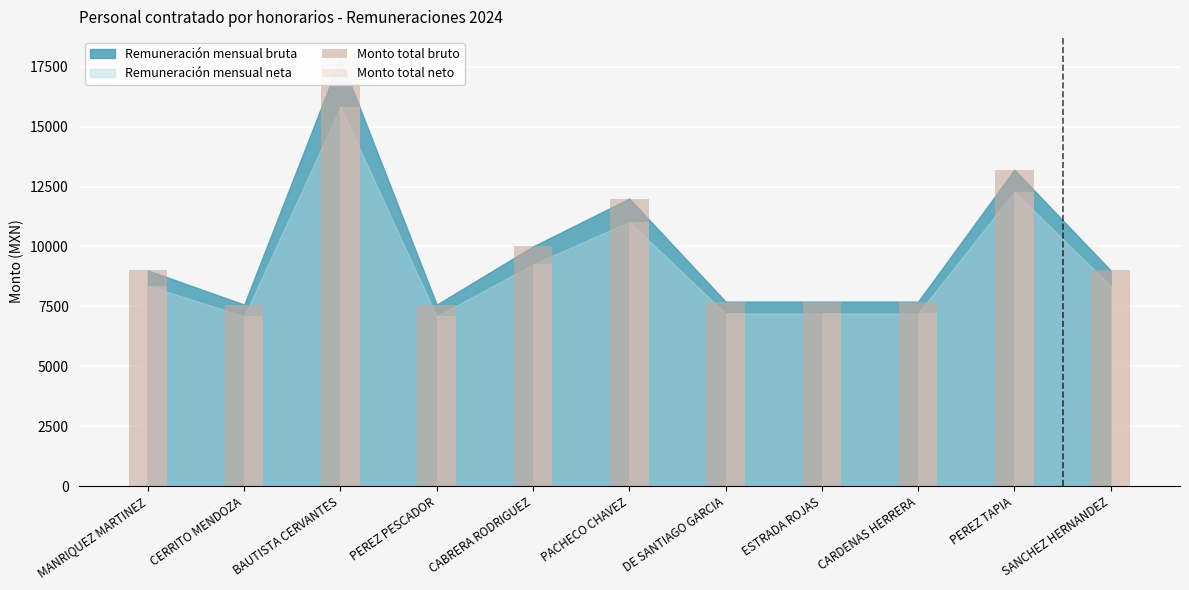

Which series changed the most between MANRIQUEZ MARTINEZ and CERRITO MENDOZA?

Monto total bruto